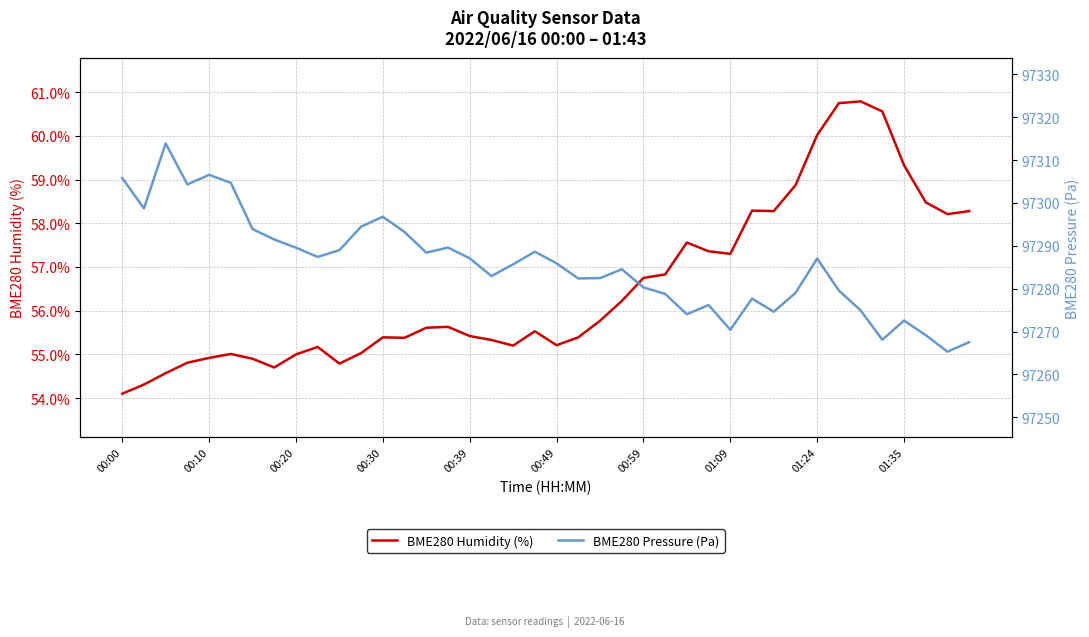

What is the minimum value for BME280 Humidity (%)?

54.1